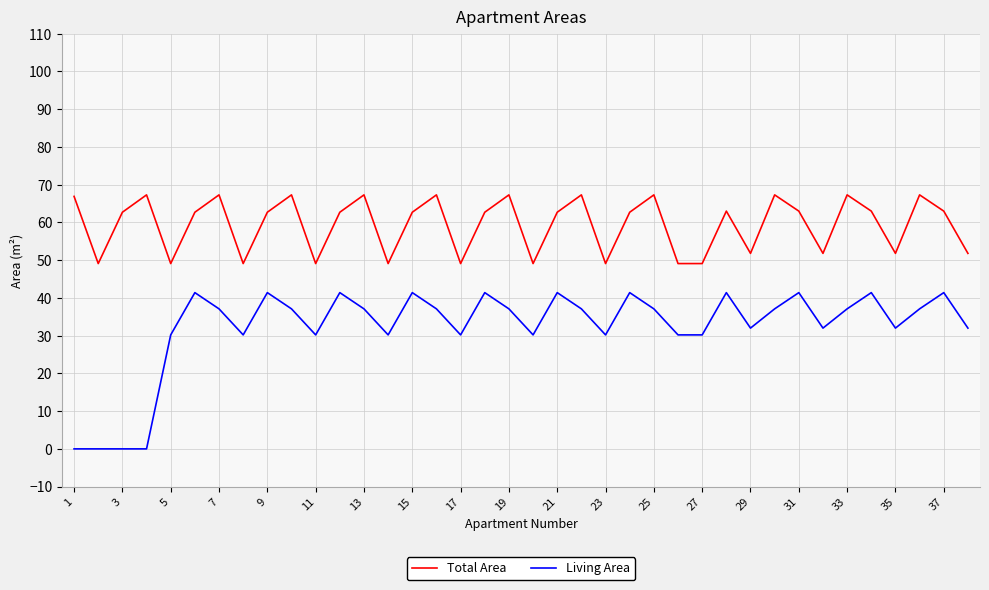

At how many categories does at least one series exceed 12?

38